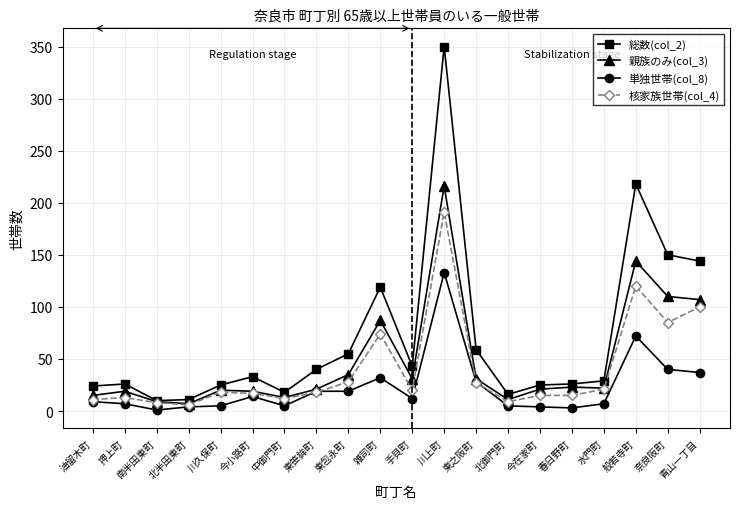

Which series has the widest spread of values?

総数(col_2)